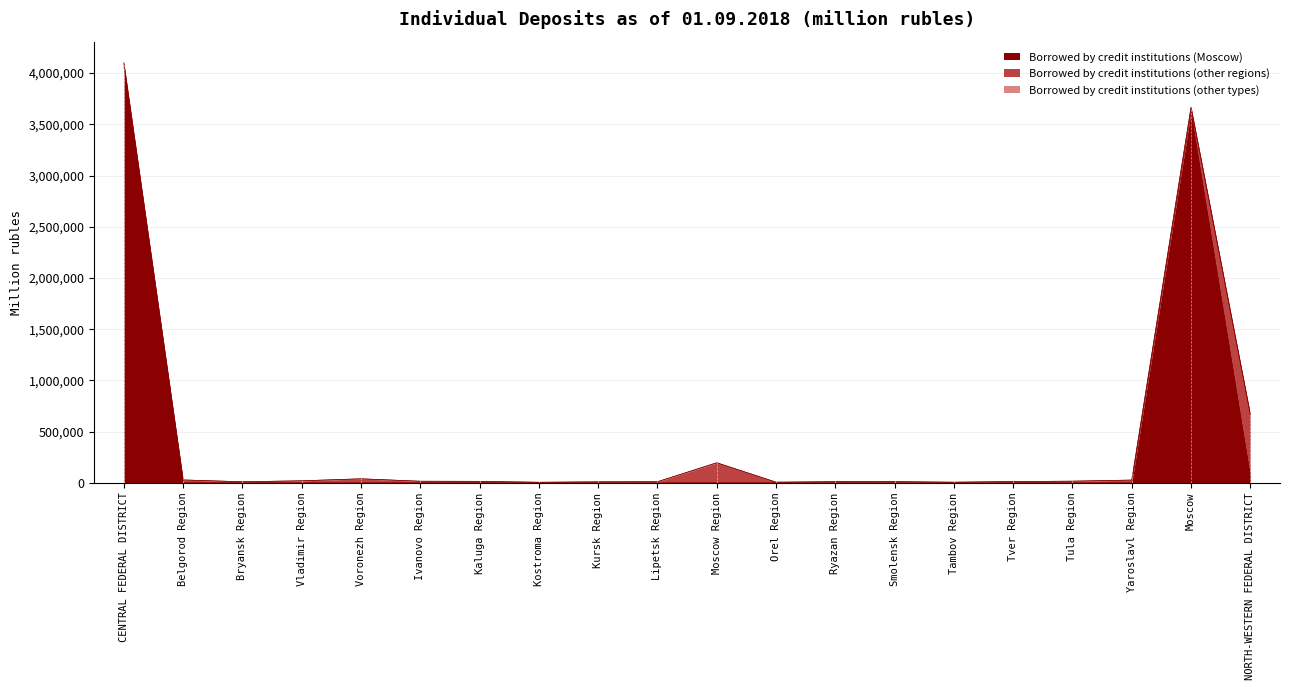

What is the label of the 11th point from the right?

Lipetsk Region